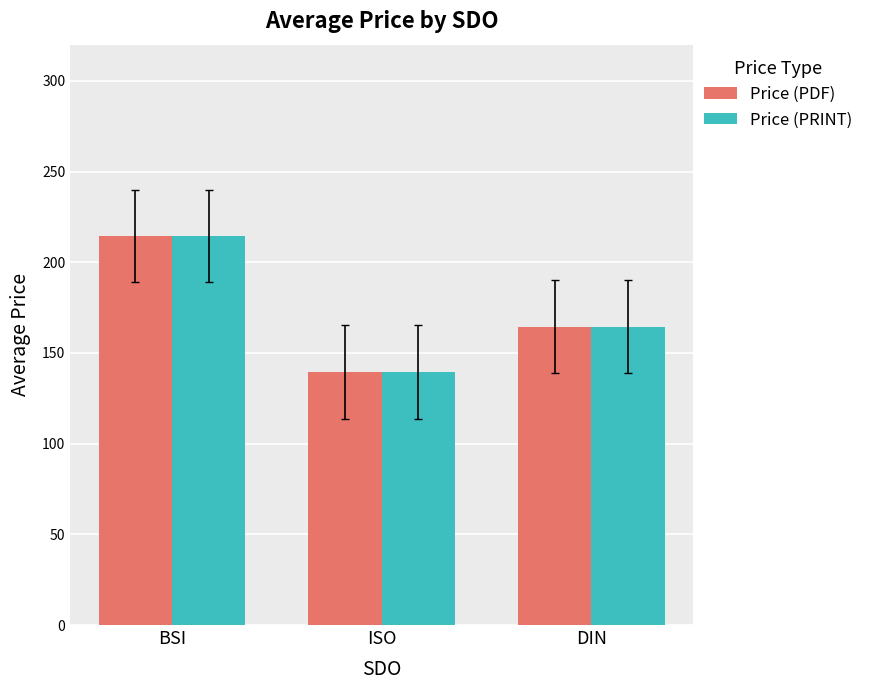

At which category does the chart reach its peak across all series?

BSI